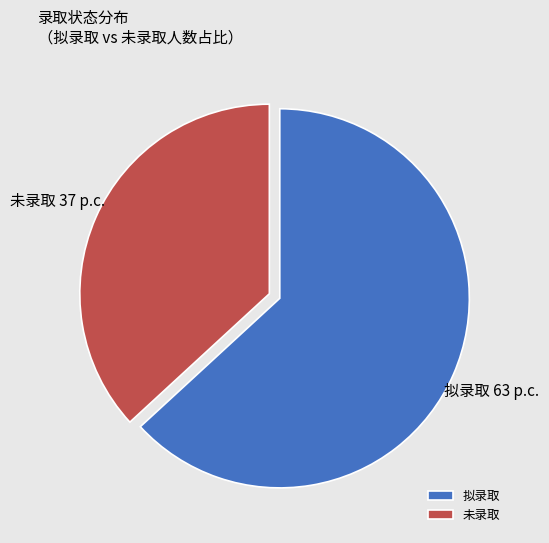

Rank the categories by value from lowest to highest.

未录取, 拟录取